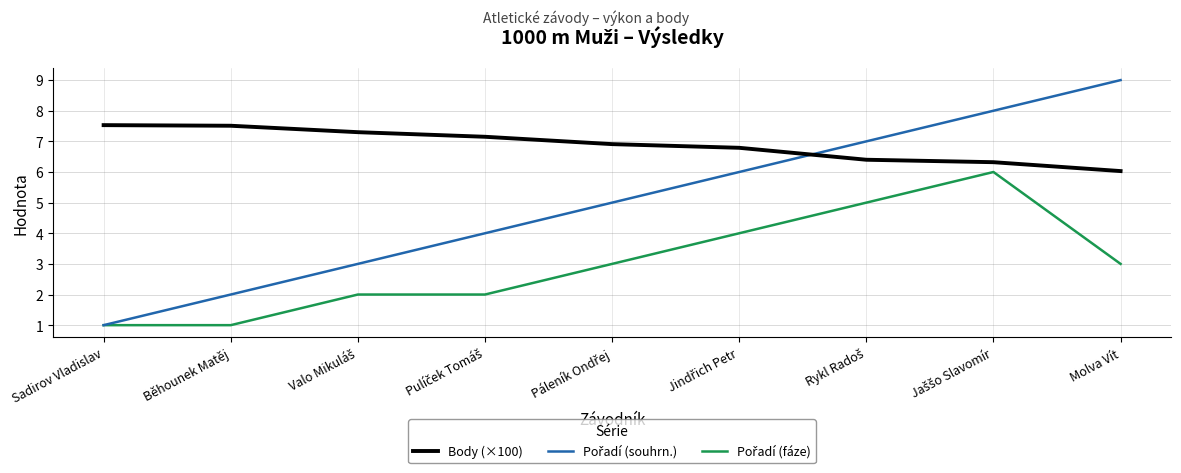

Which series has the largest total across all categories?

Body (×100)